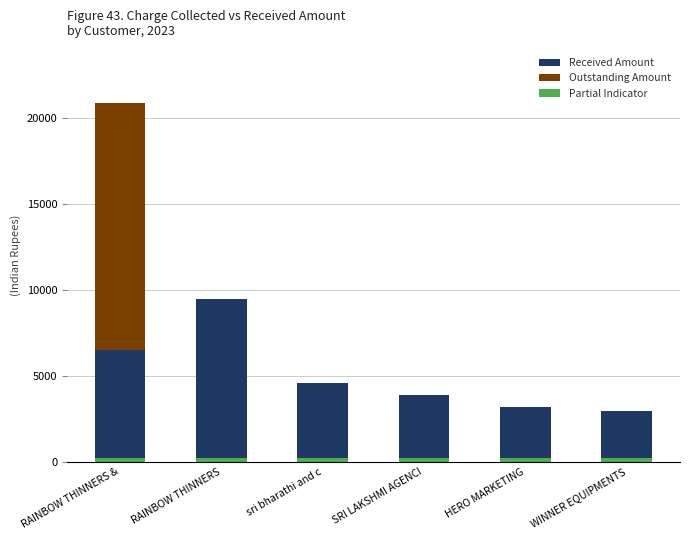

Which series has the largest total across all categories?

Received Amount